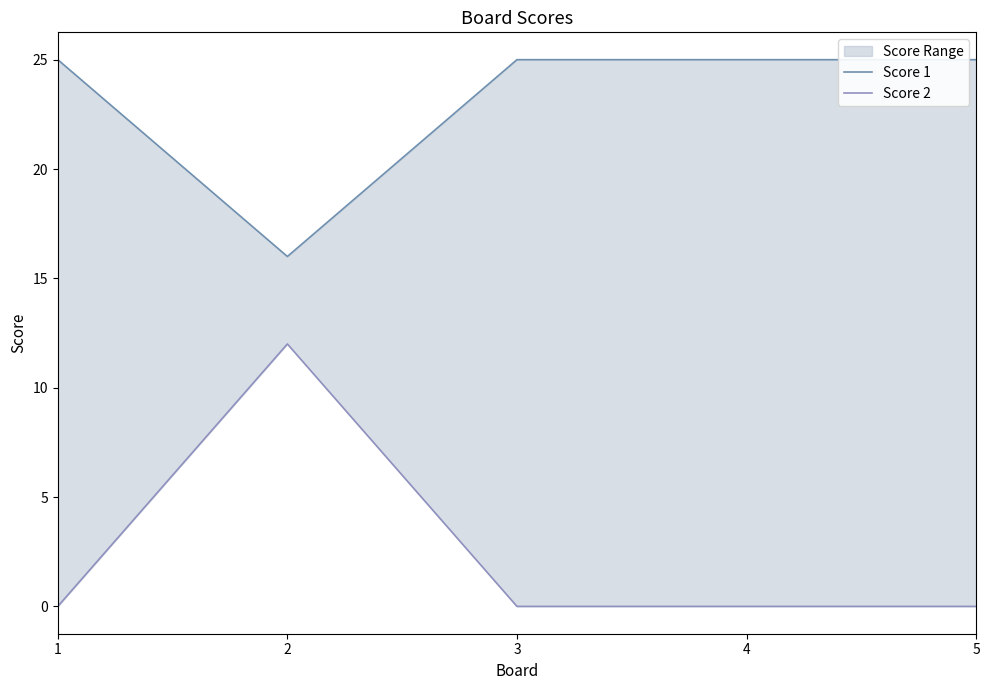

In Score 1, how many points are lower than both neighbors (excluding endpoints)?

1